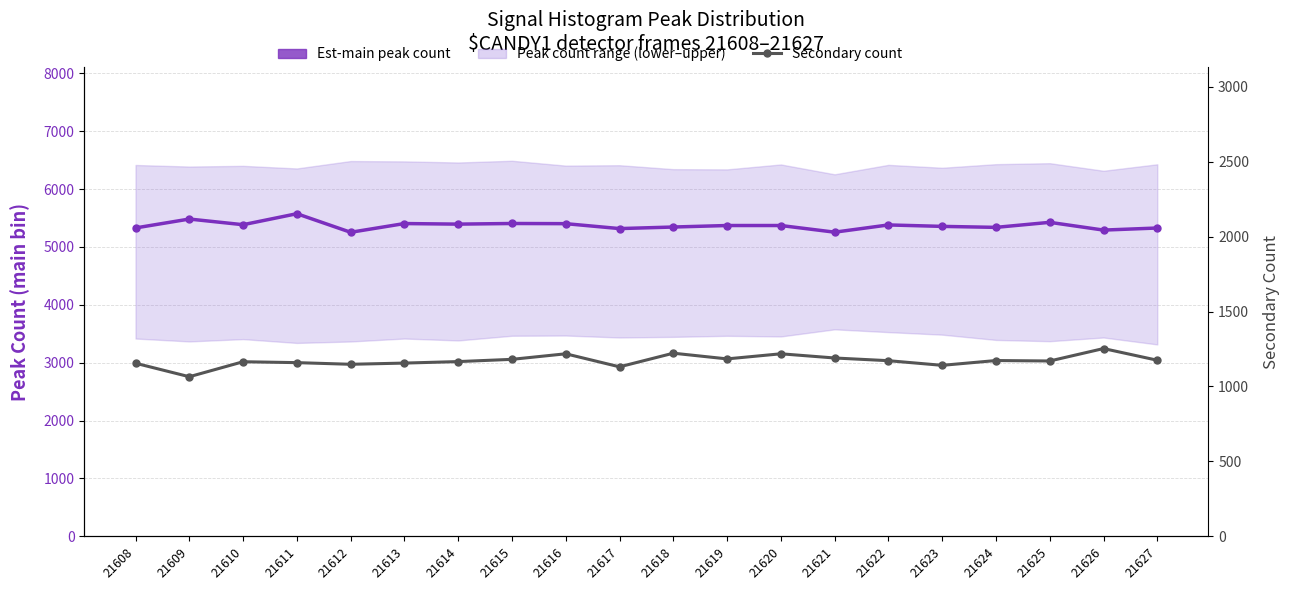

Reading left to right, what are all the values shown in this chart?

Est-main peak count: 21608=5329	21609=5483	21610=5385	21611=5575	21612=5254	21613=5405	21614=5395	21615=5406	21616=5403	21617=5318	21618=5345	21619=5371	21620=5371	21621=5256	21622=5381	21623=5356	21624=5339	21625=5426	21626=5292	21627=5328
Secondary count: 21608=1155	21609=1065	21610=1165	21611=1159	21612=1148	21613=1156	21614=1166	21615=1181	21616=1218	21617=1131	21618=1222	21619=1184	21620=1218	21621=1190	21622=1172	21623=1141	21624=1173	21625=1170	21626=1253	21627=1175